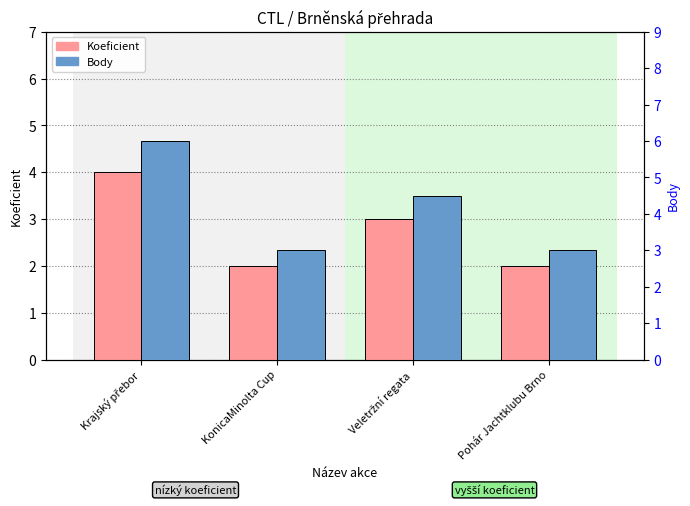

Which category has the lowest value in the Koeficient series?

KonicaMinolta Cup